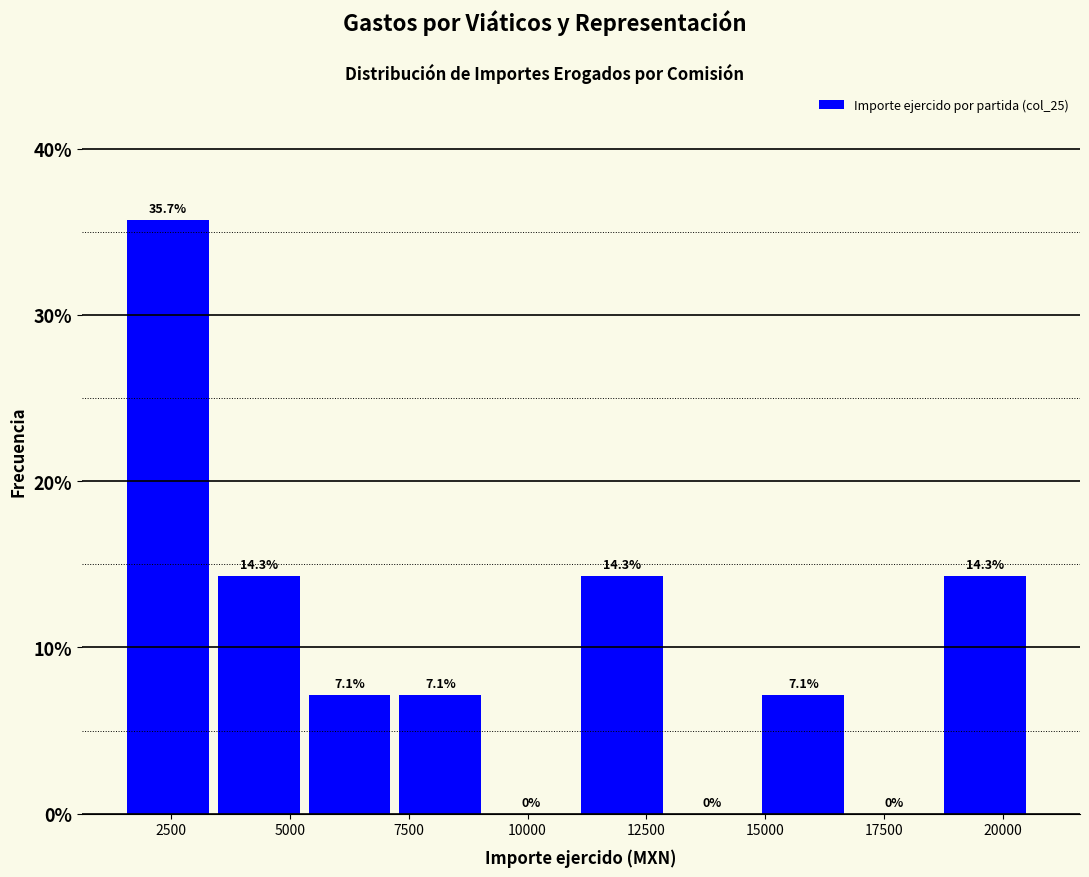

Around what value on the x-axis is the tallest bar? Give the approximate position of its centre, as read against the axis.

2500